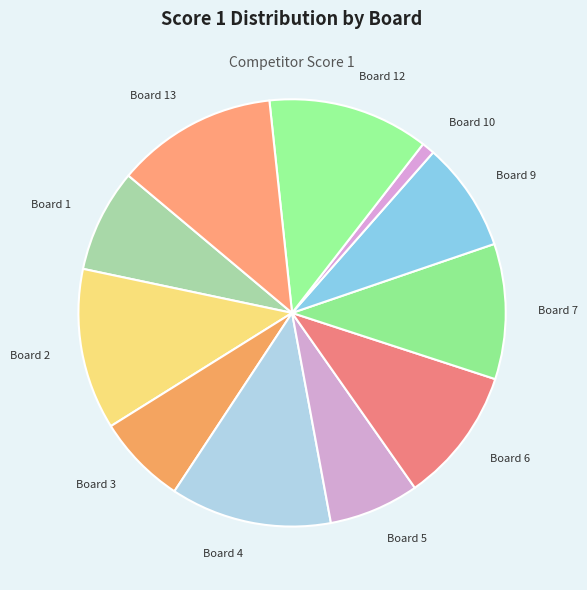

Count the number of slices in the pie.

11